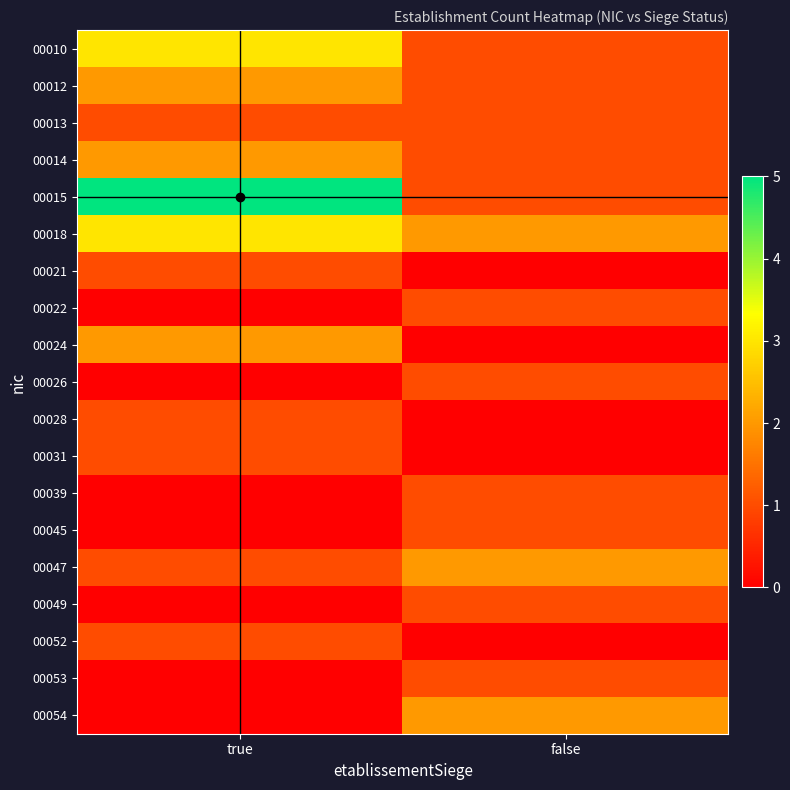

Which series has the largest total across all categories?

00015